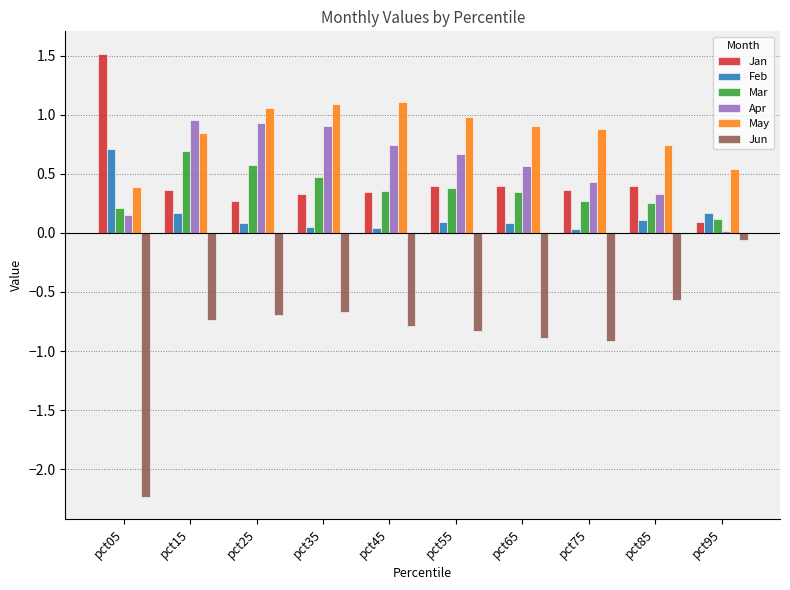

True or false: May has a value of 1.1 at pct35.

True